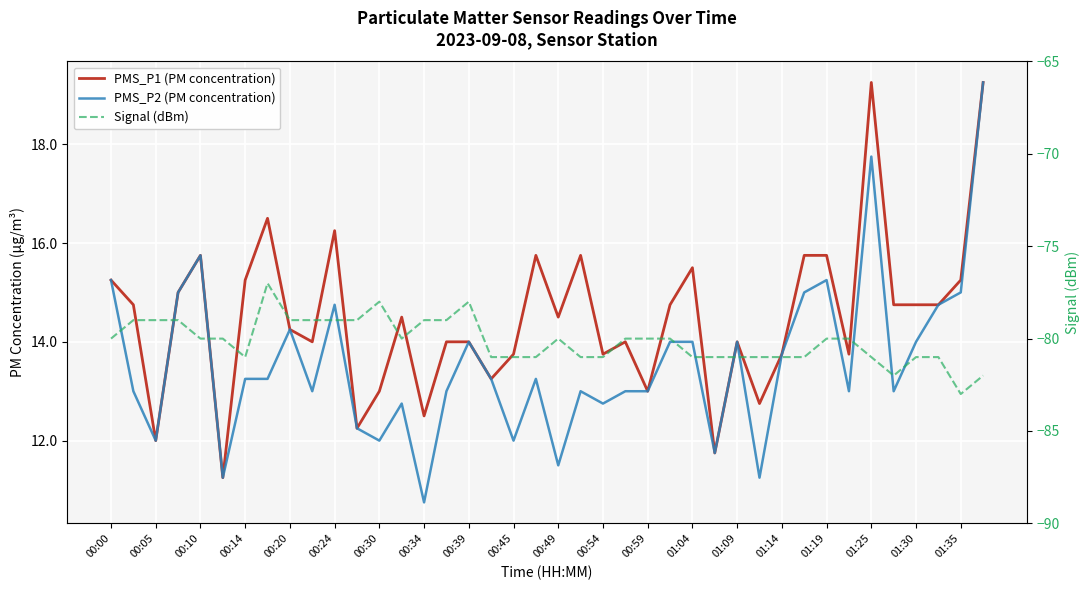

What is the total value across all series at 01:30?

-52.2